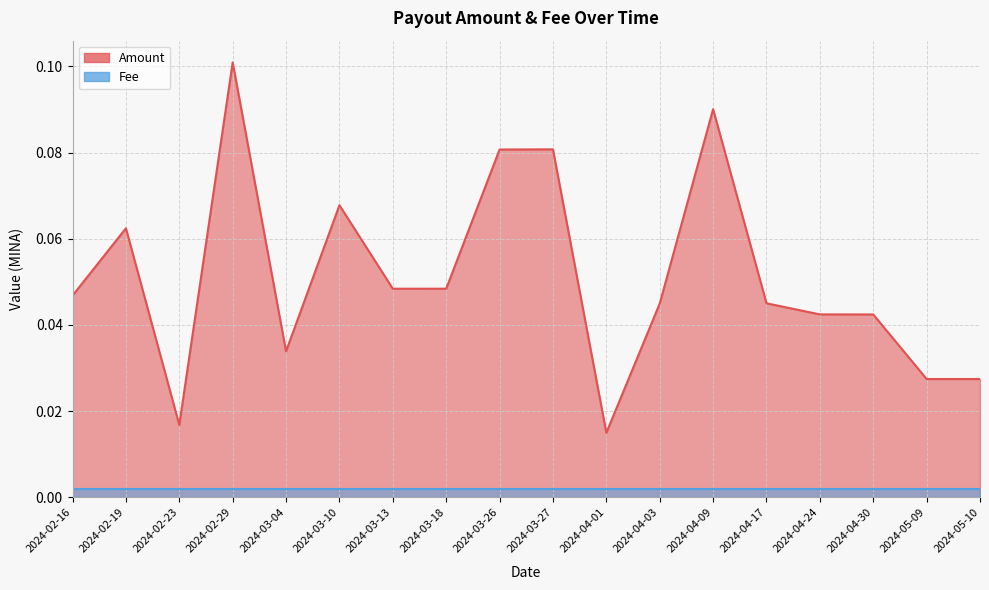

What is the sum of all values?

0.9